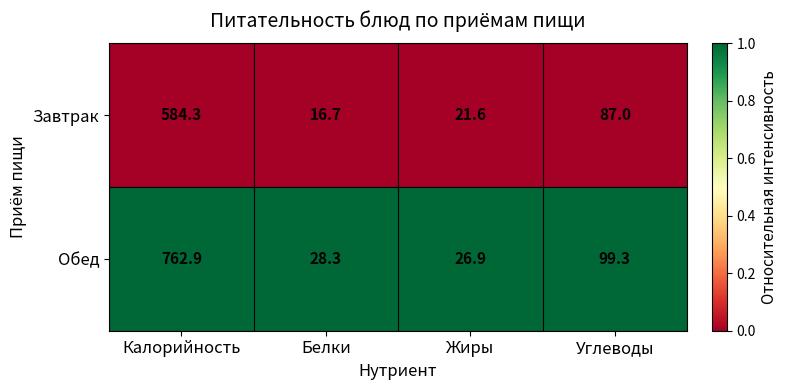

Read the Завтрак value at Углеводы.

87.0